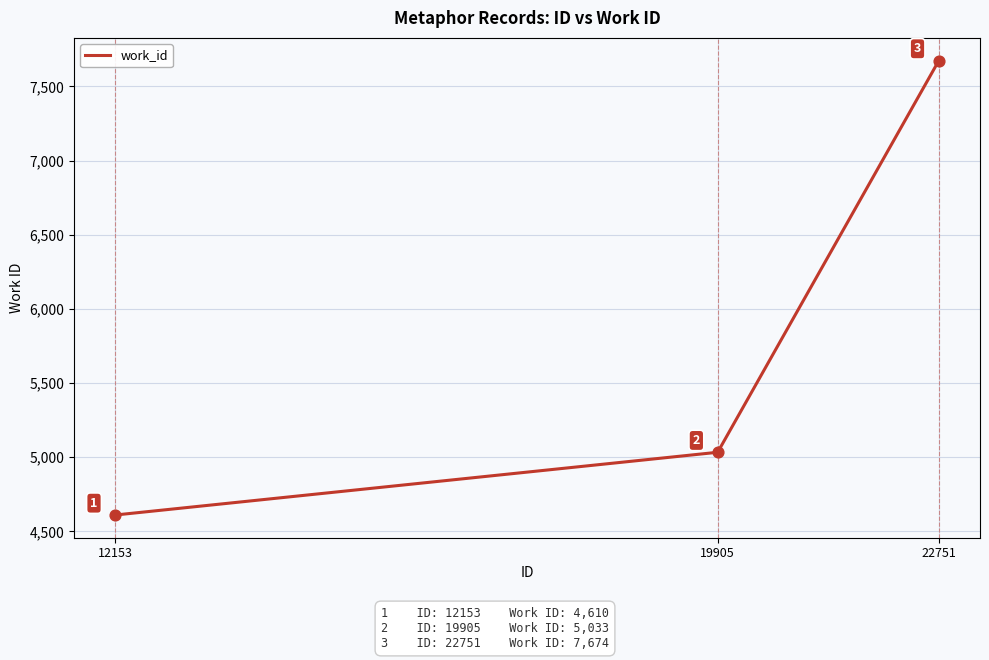

Approximately how many times larger is the value at 22751 compared to 12153?

1.7